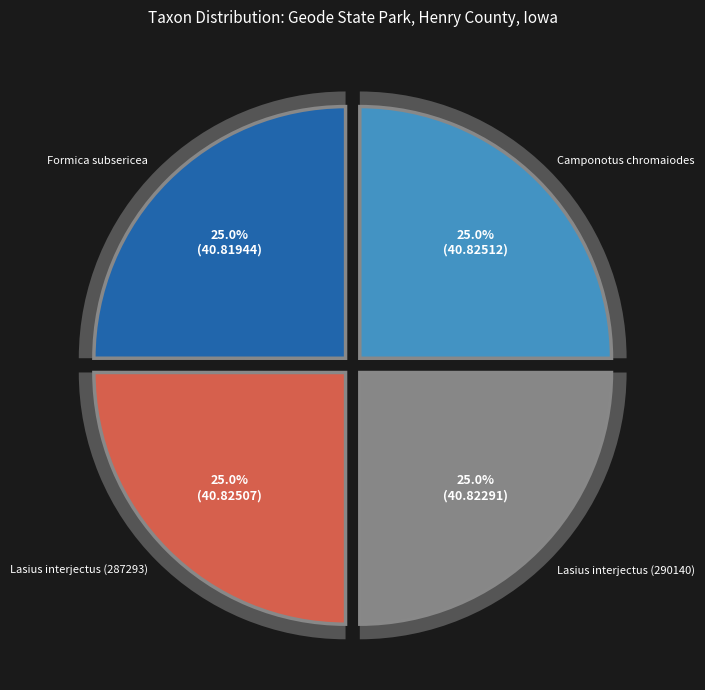

Rank the categories by value from highest to lowest.

Camponotus chromaiodes, Lasius interjectus (287293), Lasius interjectus (290140), Formica subsericea